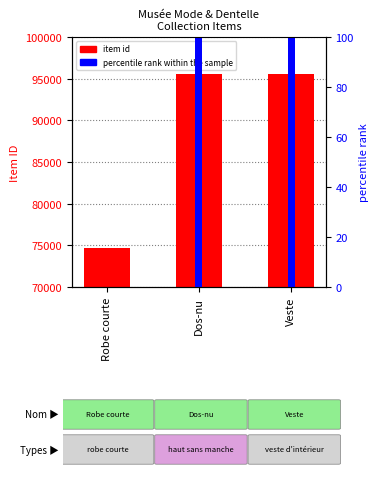

Where does the item id series first go above 95607?

Dos-nu